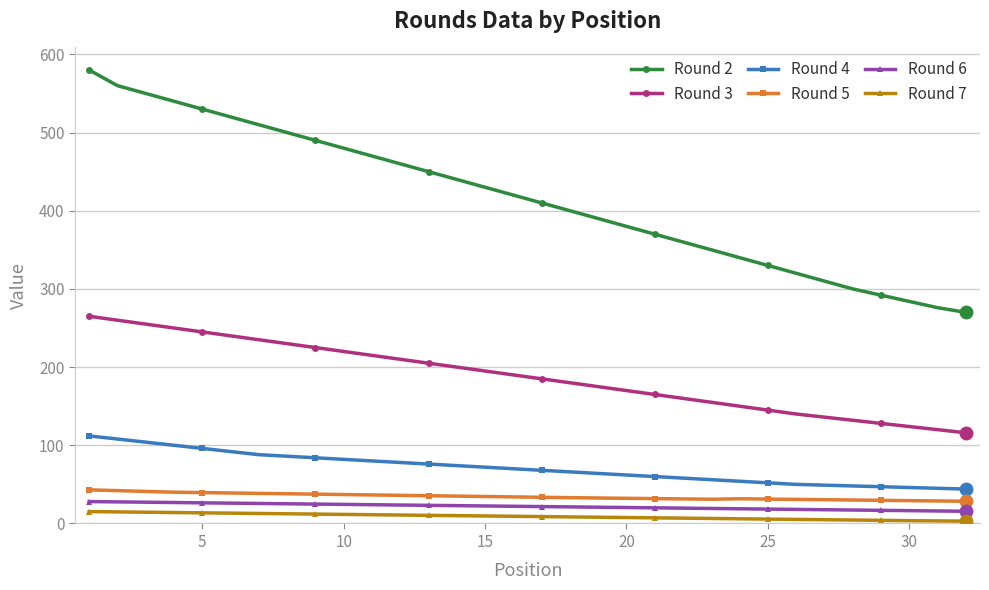

Which series has the largest total across all categories?

Round 2